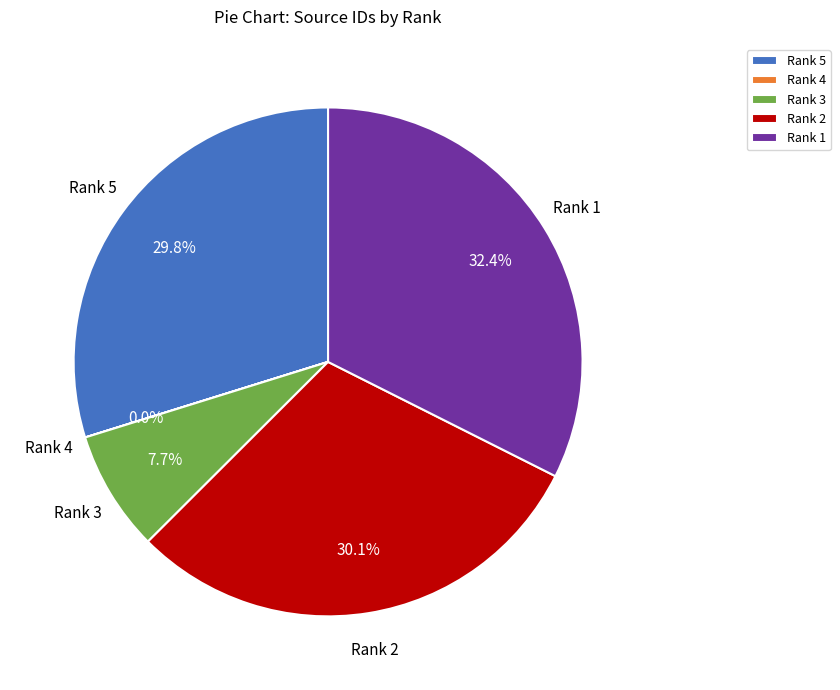

Between Rank 1 and Rank 2, which is larger?

Rank 1